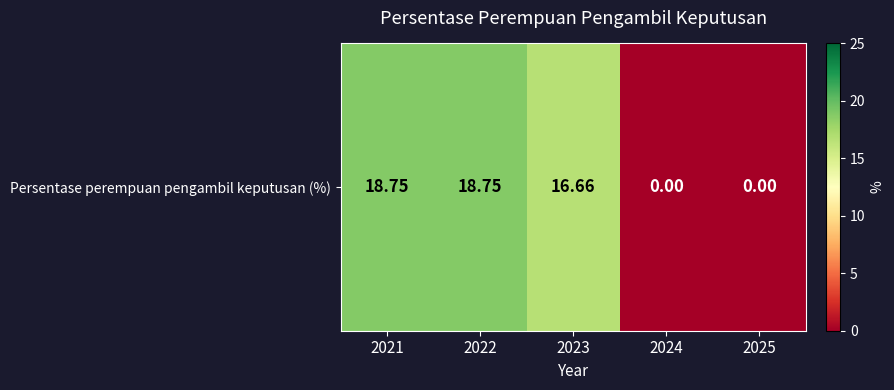

List the labels in order of value, smallest first.

2024, 2025, 2023, 2021, 2022